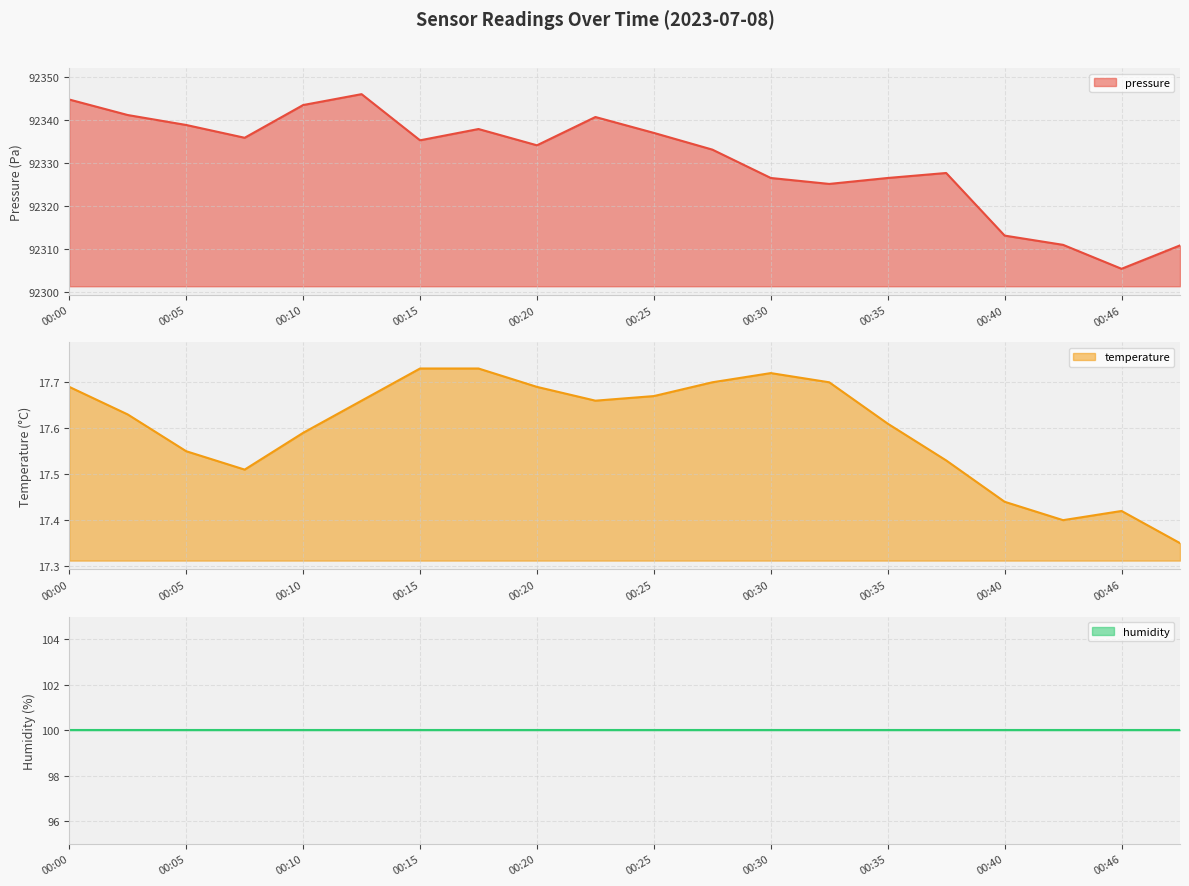

What is the difference between the maximum and minimum values in the pressure series?

40.6